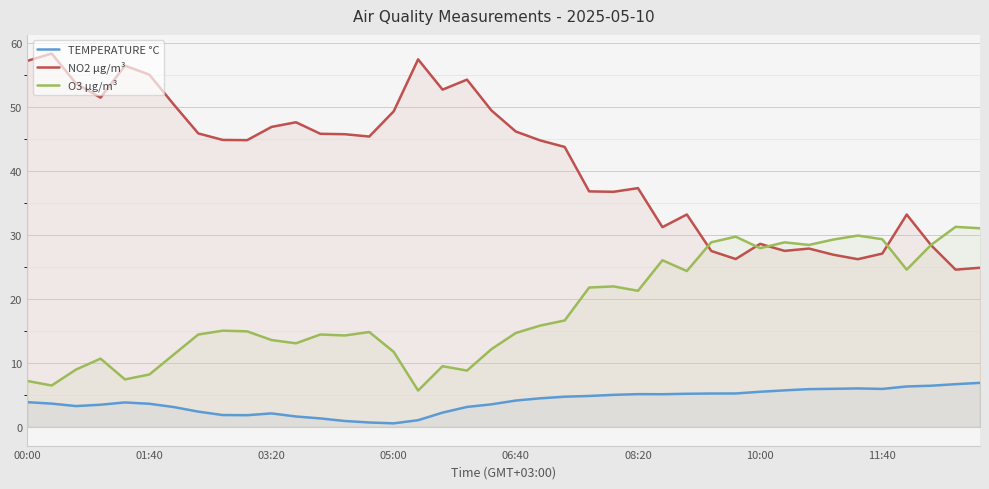

What is the spread (max minus min) of values at 26?

26.1